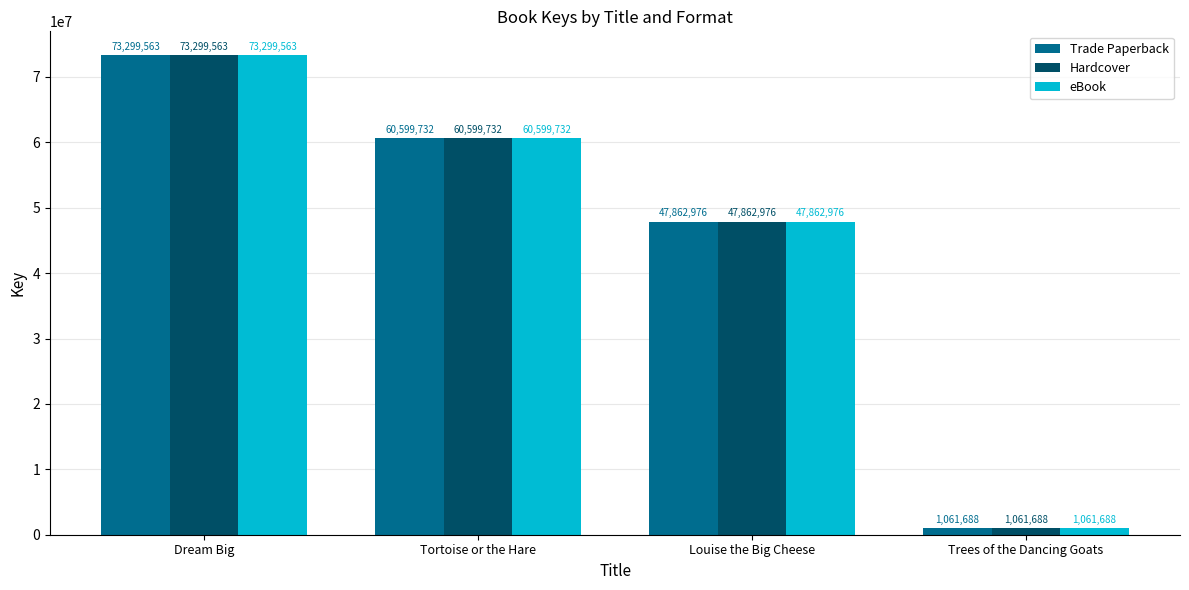

Reading right to left, what are all the values shown in this chart?

Trade Paperback: Trees of the Dancing Goats=1061688	Louise the Big Cheese=47862976	Tortoise or the Hare=60599732	Dream Big=73299563
Hardcover: Trees of the Dancing Goats=1061688	Louise the Big Cheese=47862976	Tortoise or the Hare=60599732	Dream Big=73299563
eBook: Trees of the Dancing Goats=1061688	Louise the Big Cheese=47862976	Tortoise or the Hare=60599732	Dream Big=73299563